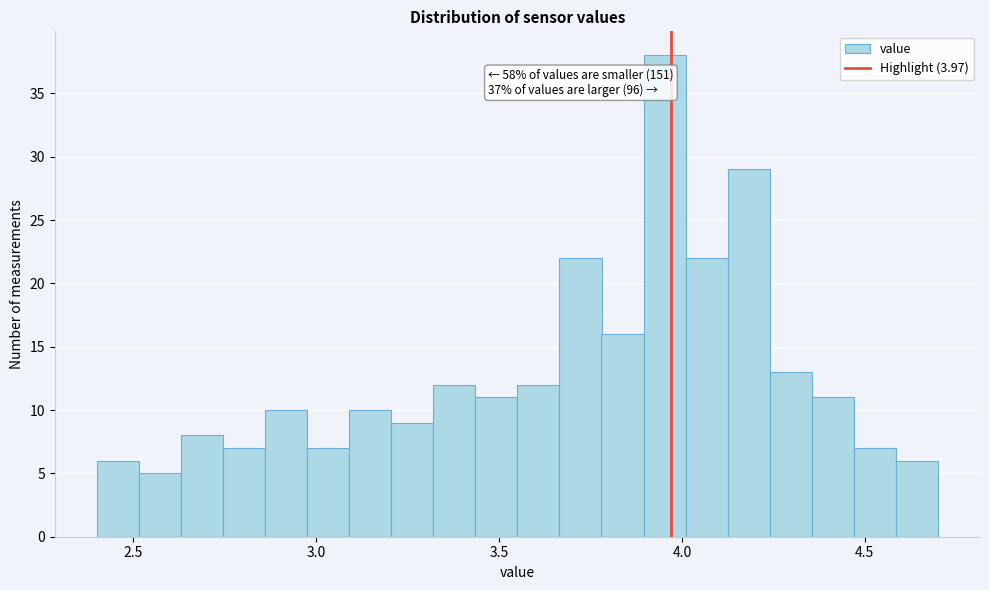

Around what value on the x-axis is the tallest bar? Give the approximate position of its centre, as read against the axis.

3.95